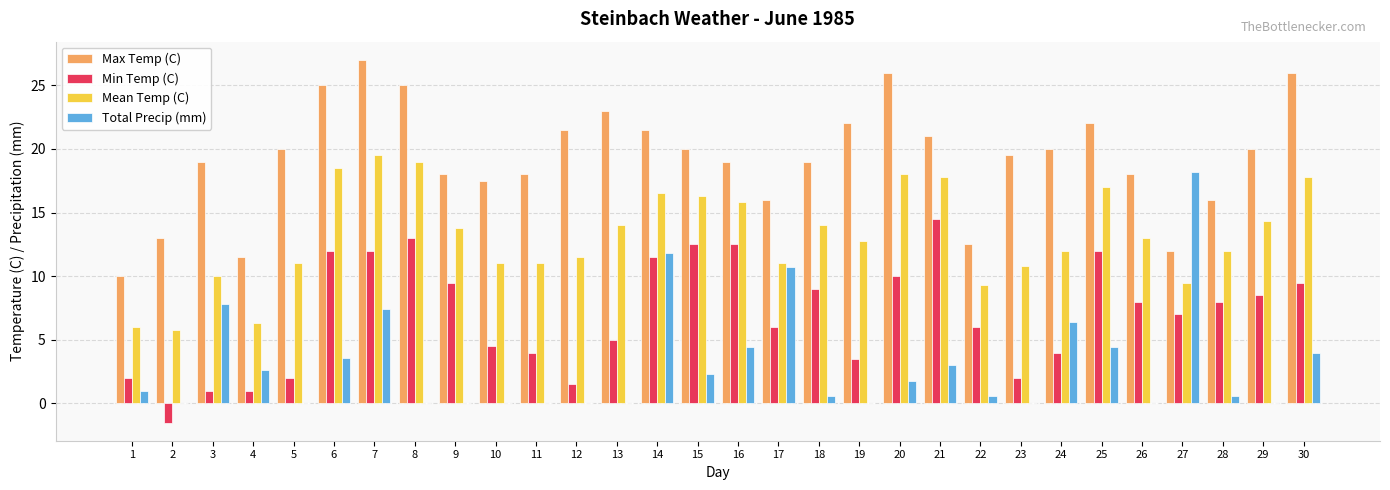

What is the maximum value for Total Precip (mm)?

18.2